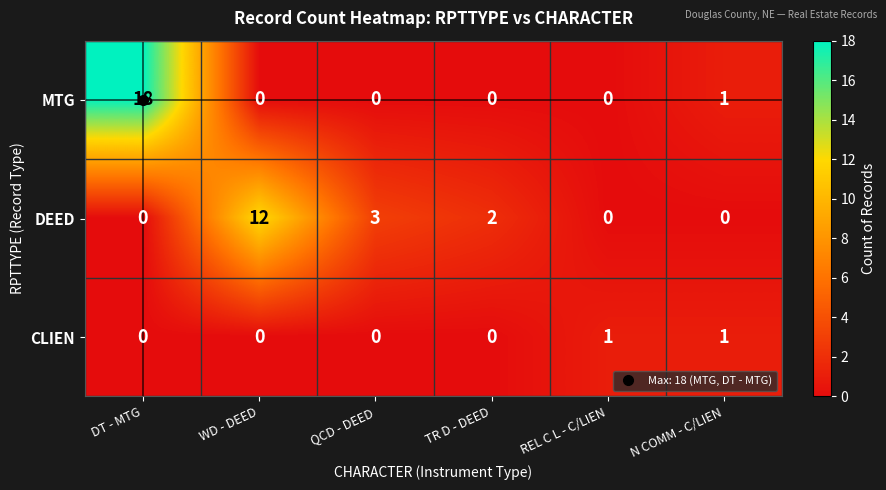

Which series has the widest spread of values?

MTG